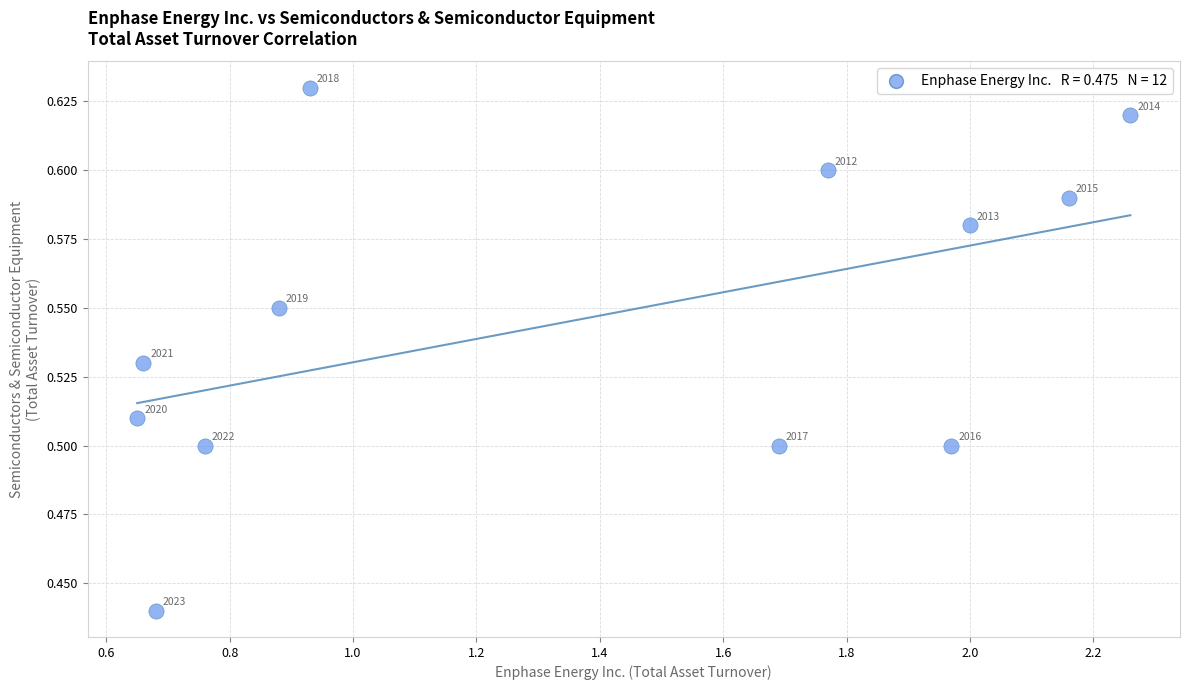

What is the average X value?

1.4